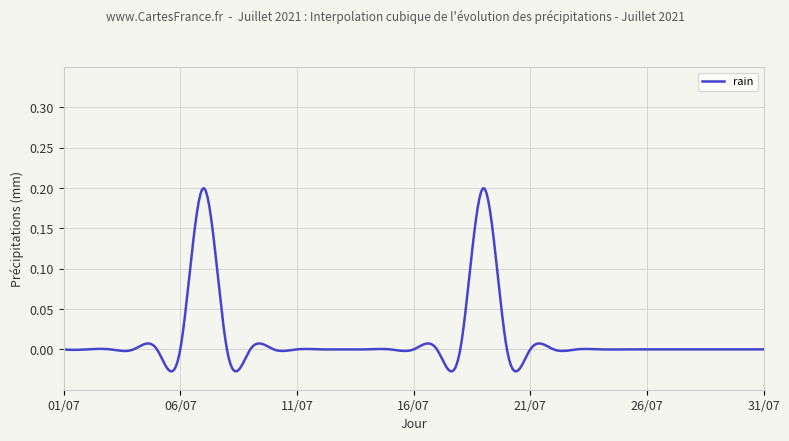

How many lines are shown in the chart?

1